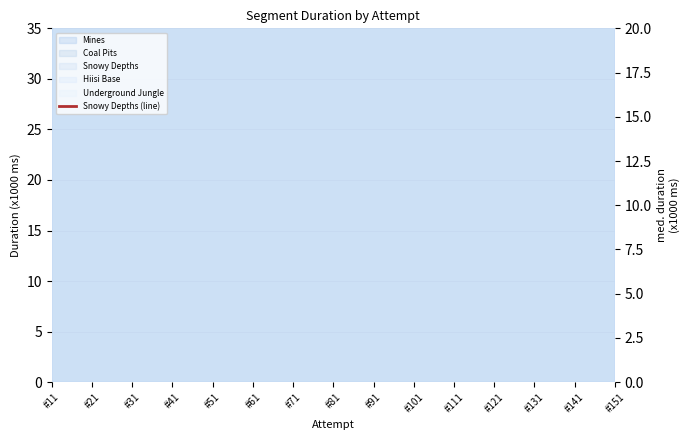

What is the average value?

70.0